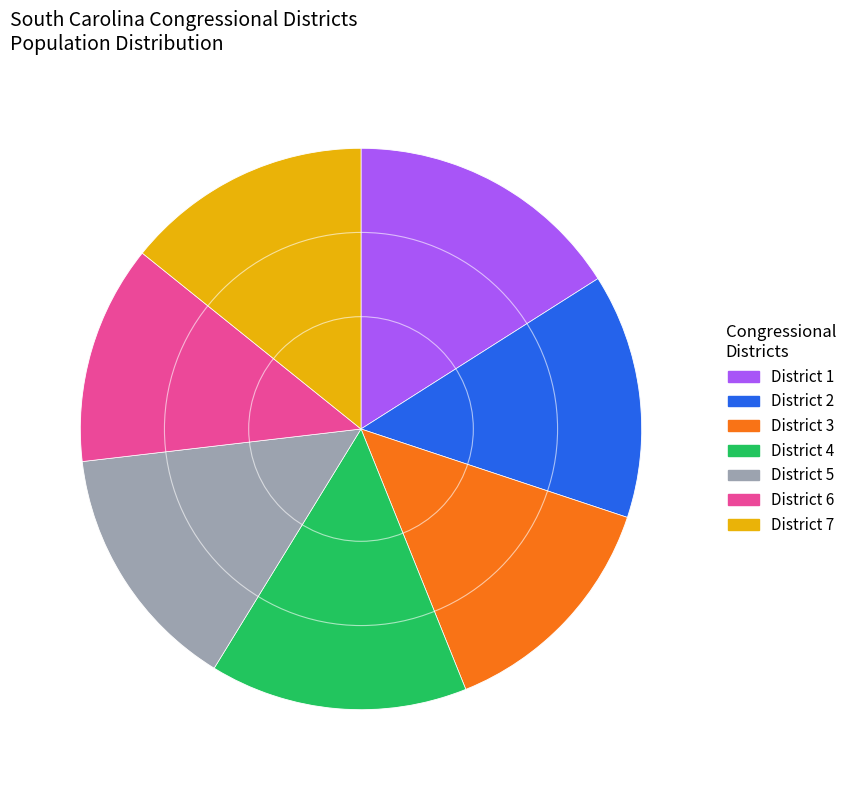

Is there any slice that represents more than half of the pie?

No